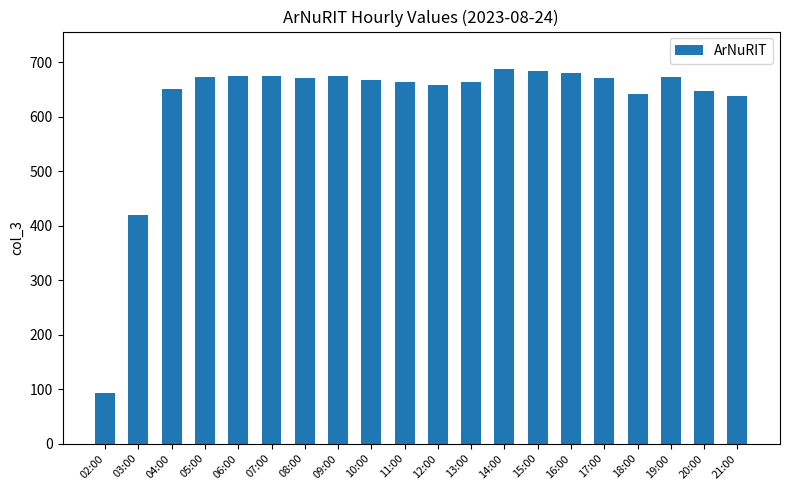

How many data points does each series have?

20